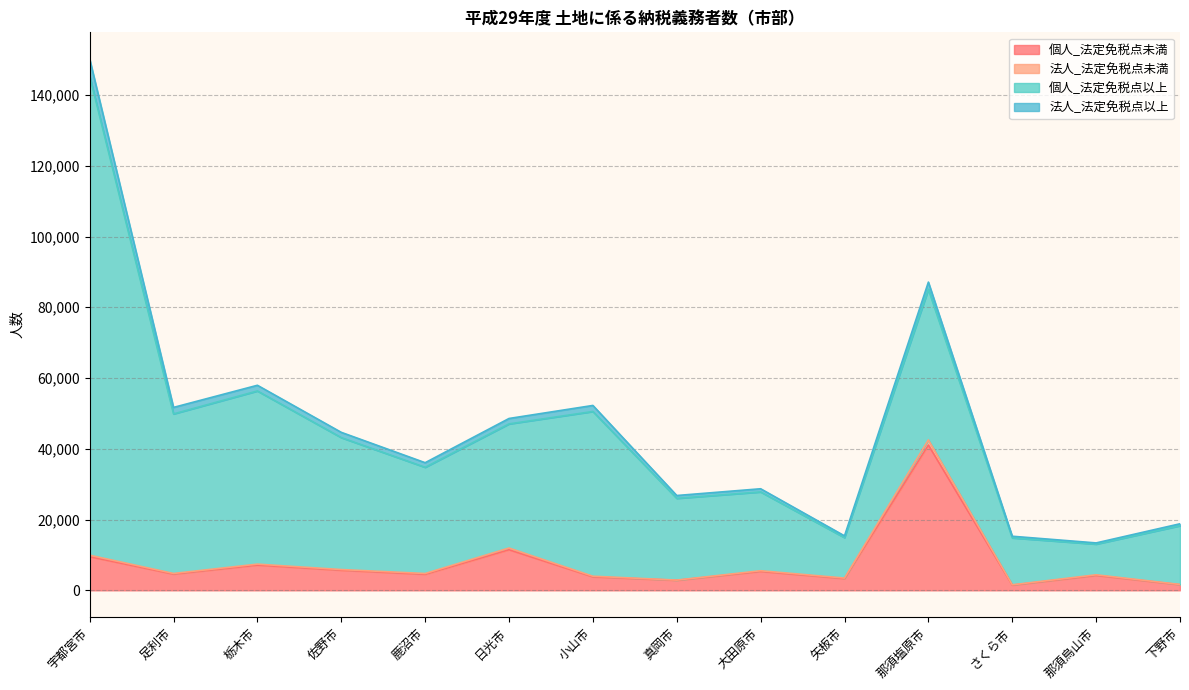

True or false: 個人_法定免税点未満 and 法人_法定免税点未満 cross at least once.

False